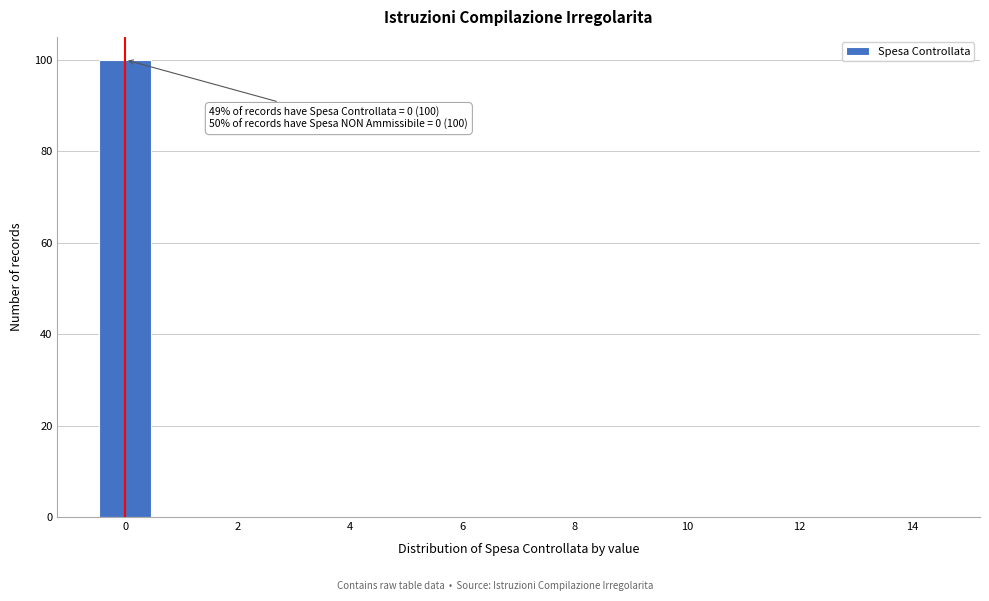

Over which range of the x-axis is the bar tallest?

-0.5 to 0.5